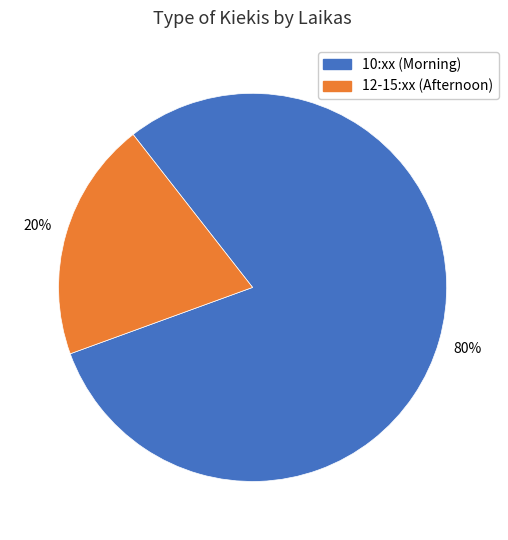

To the nearest percent, what portion does 10:xx (Morning) represent?

80%